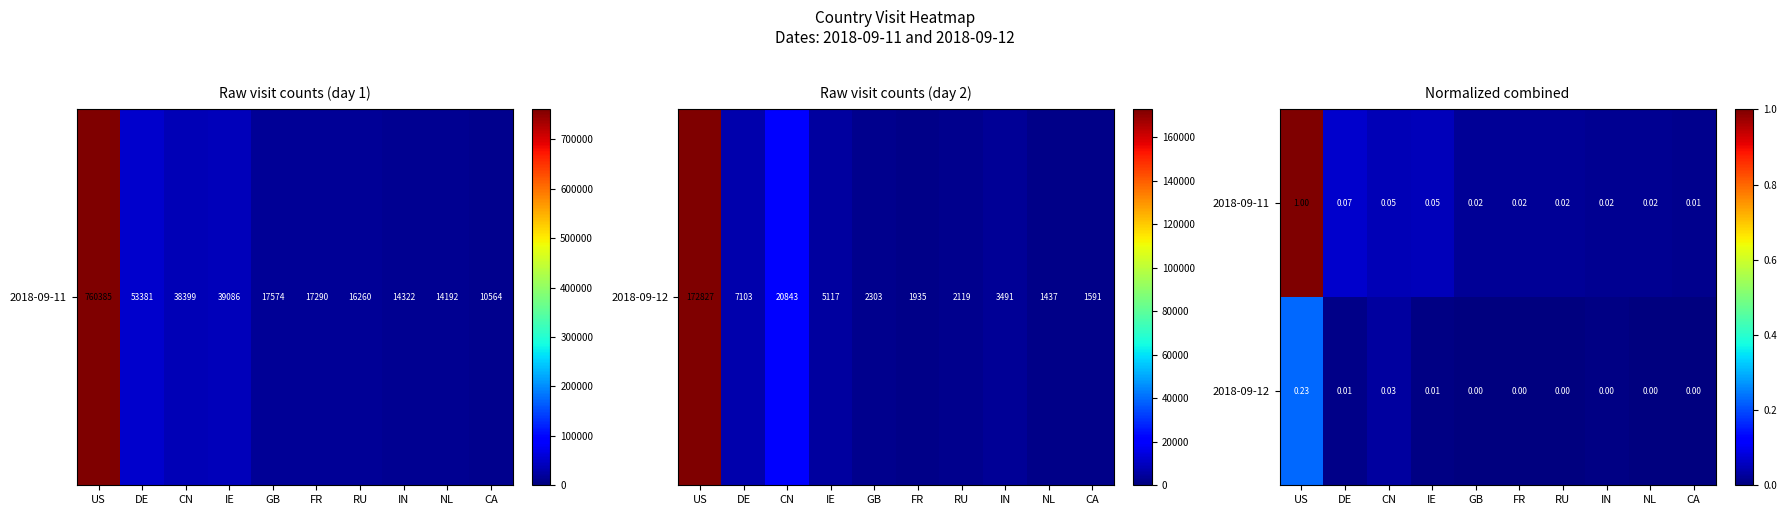

At which category is the sum across all series the highest?

US